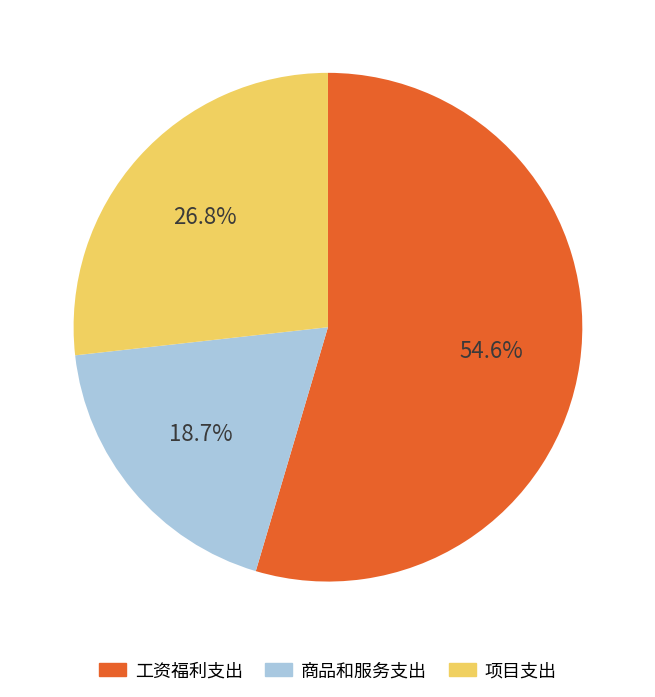

Count the number of slices in the pie.

3